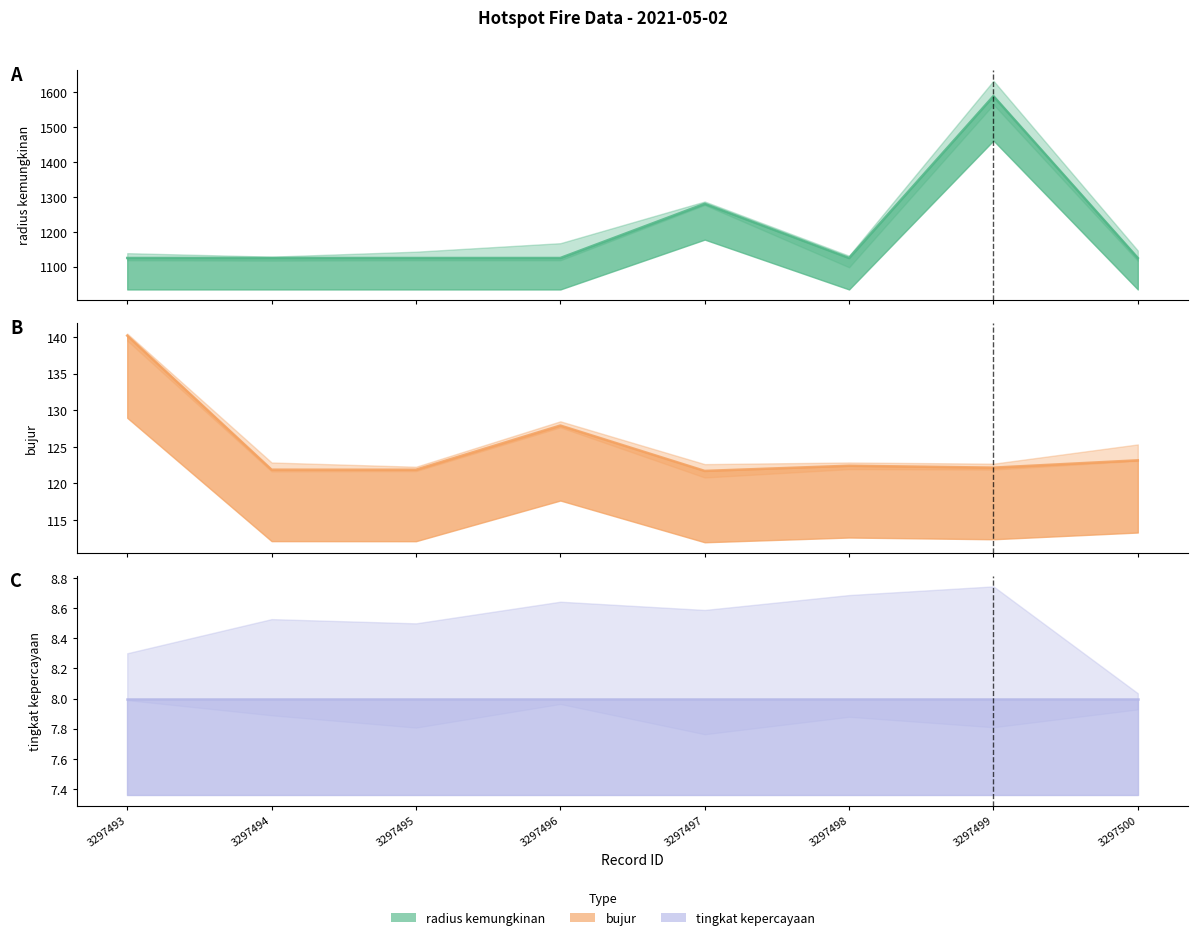

At which label is bujur (line) closest to 130?

3297496